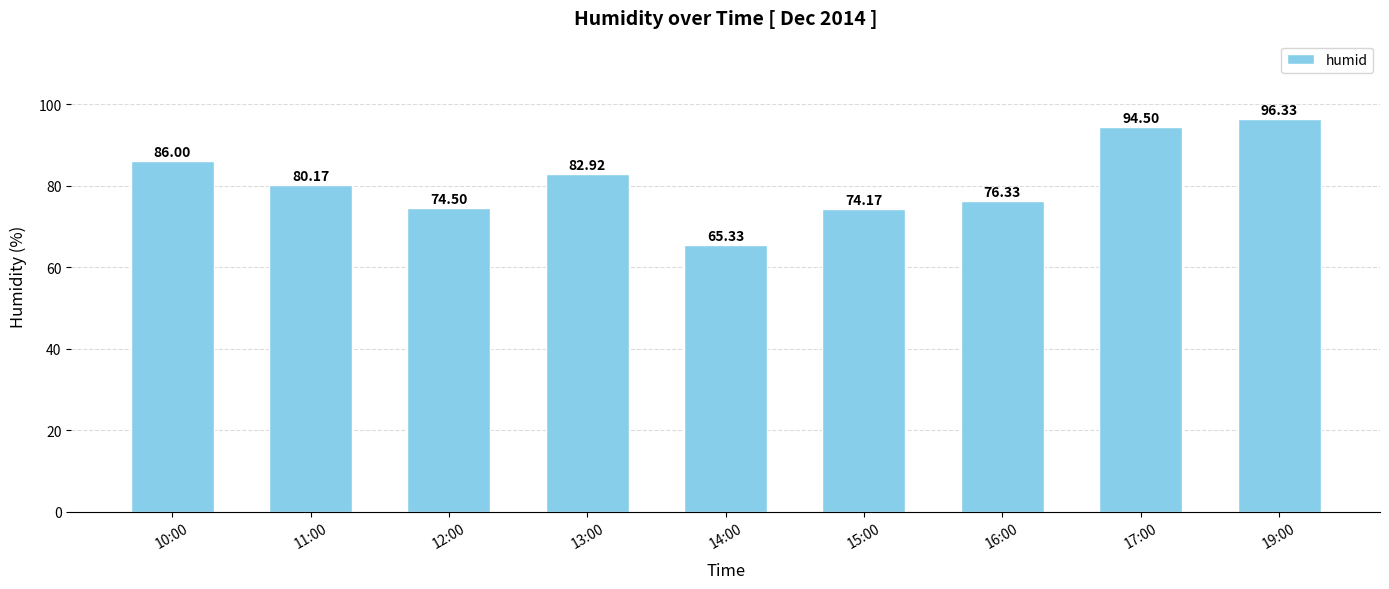

Reading left to right, transcribe all the data shown in this chart.

86.0	80.2	74.5	82.9	65.3	74.2	76.3	94.5	96.3